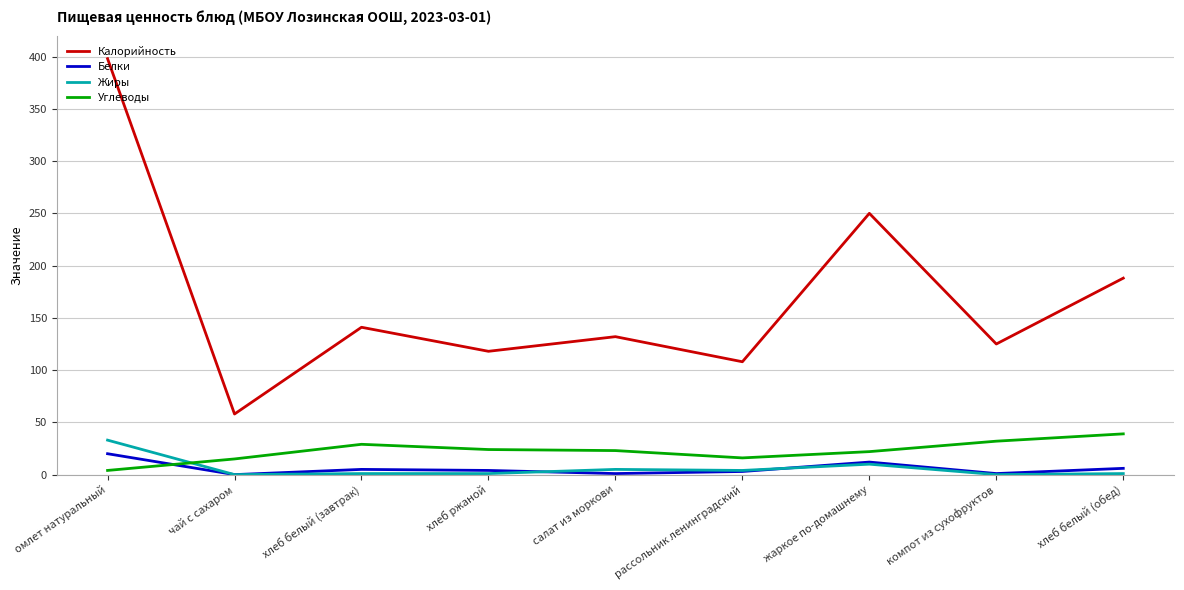

What is the sum of the Калорийность values at хлеб белый (обед) and салат из моркови?

320